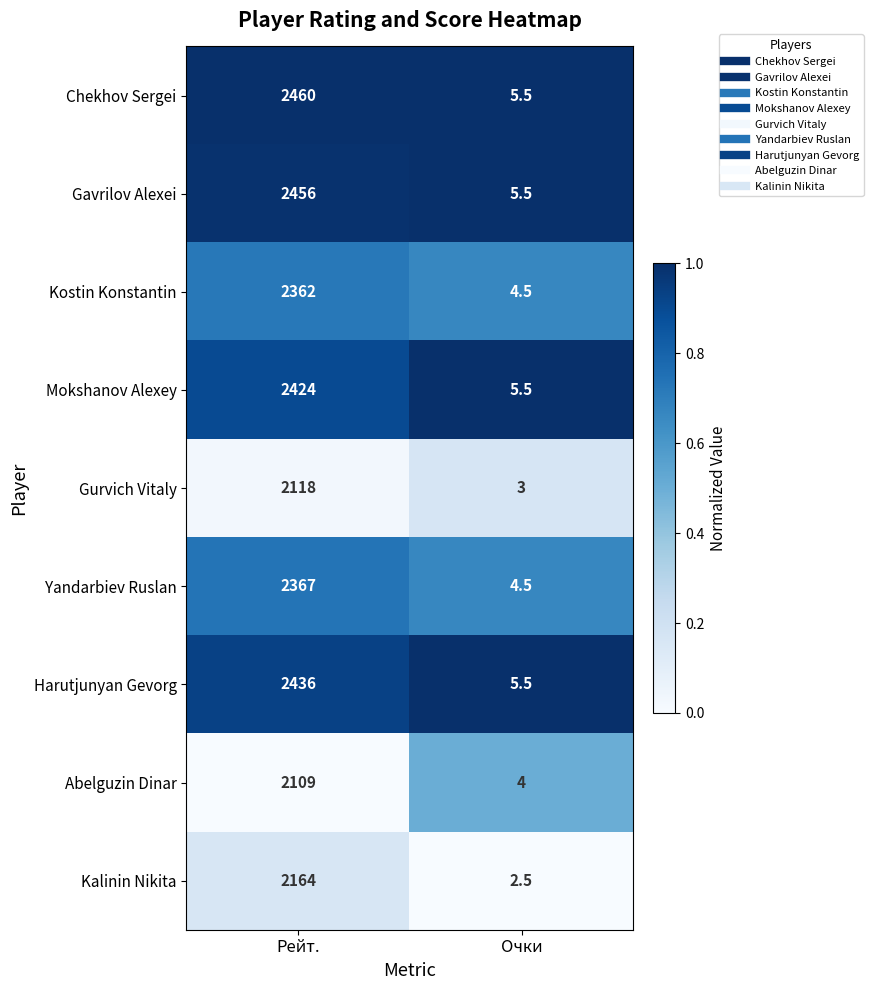

Is it true that Yandarbiev Ruslan equals 3348.3 at Рейт.?

False